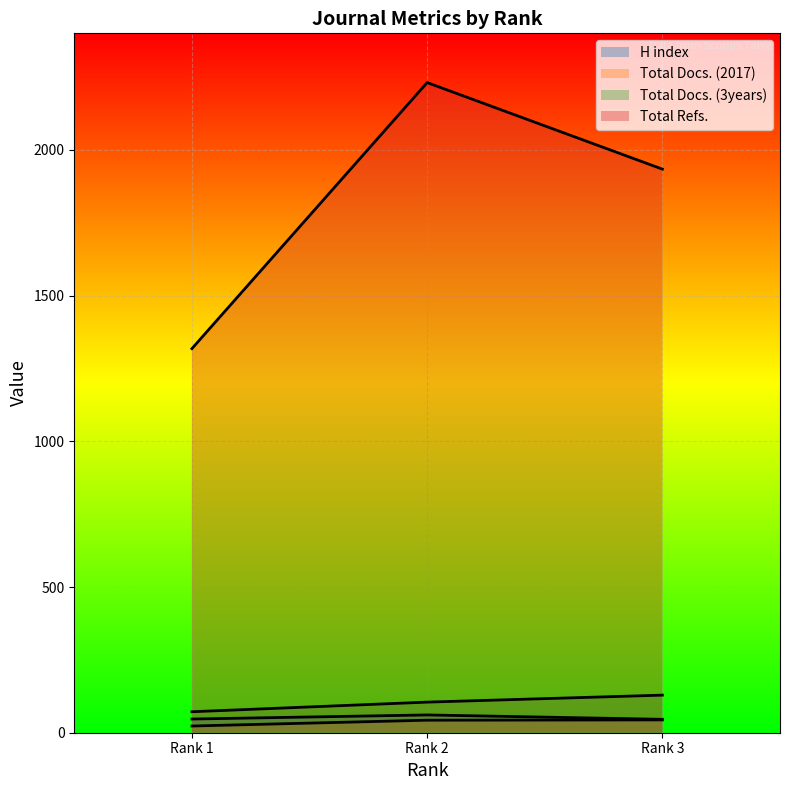

Which category has the lowest value in the Total Docs. (2017) series?

Rank 1